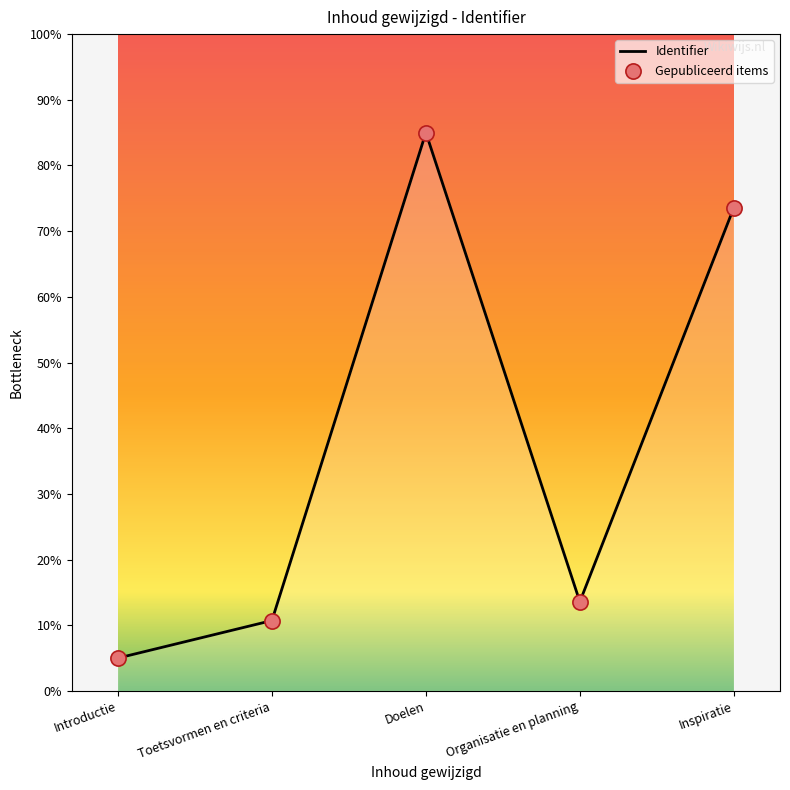

What is the change in value from Doelen to Inspiratie?

-11.4